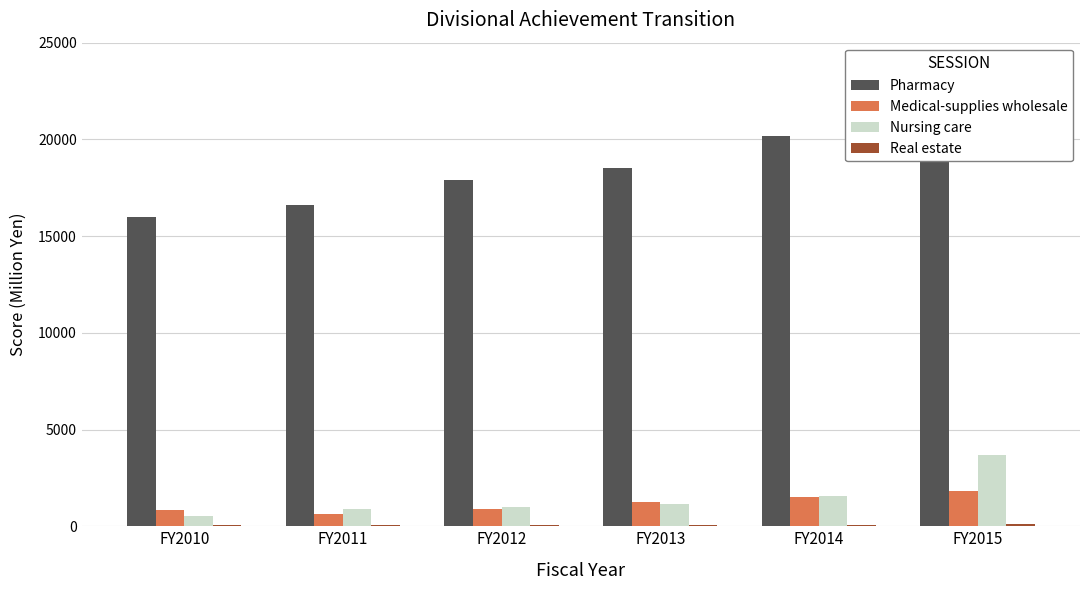

Is it true that Nursing care equals 895 at FY2011?

True